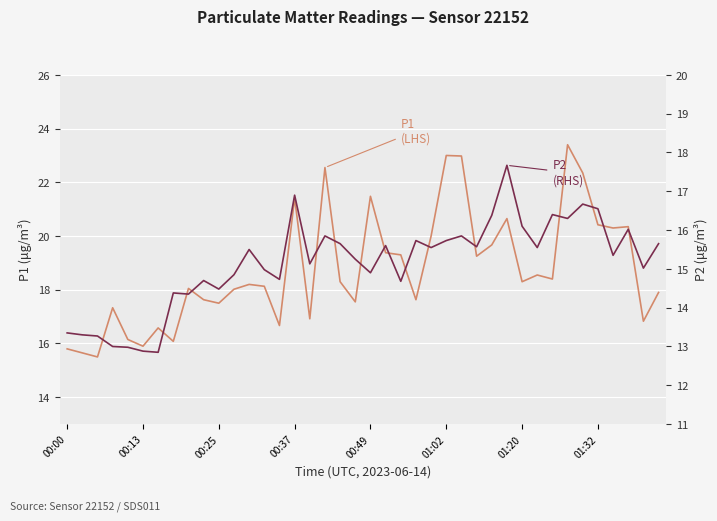

What position from the left is 23?

24